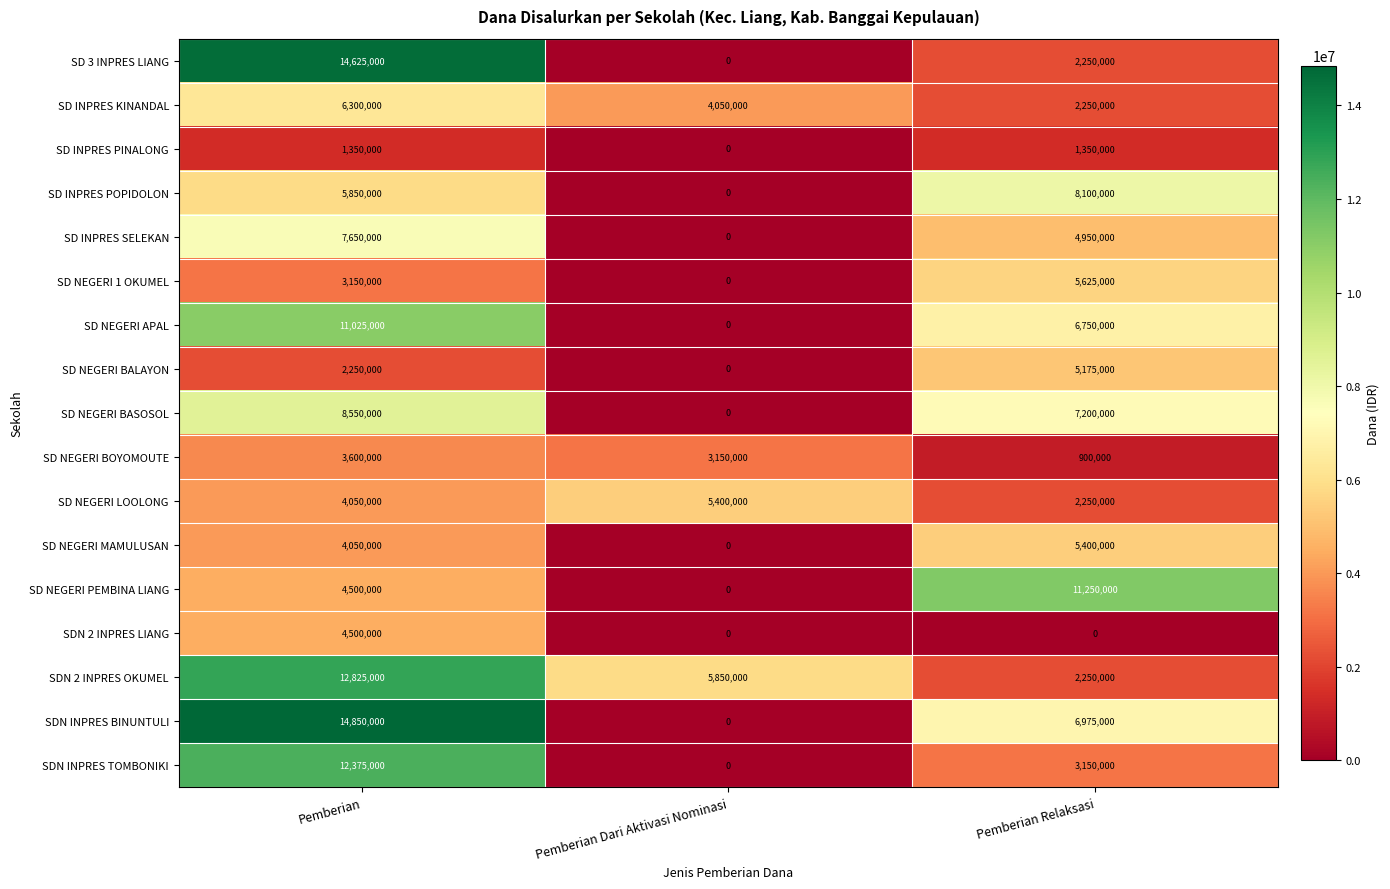

What is the highest value of the SD INPRES SELEKAN series?

7650000